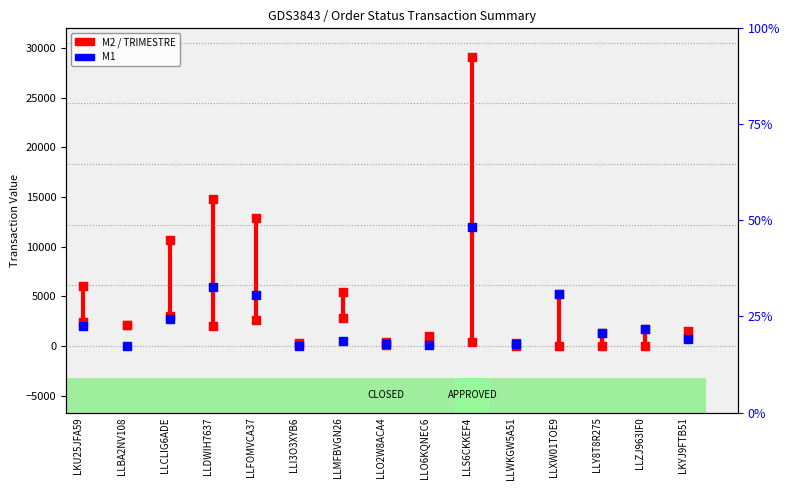

Which series has the largest total across all categories?

TRIMESTRE